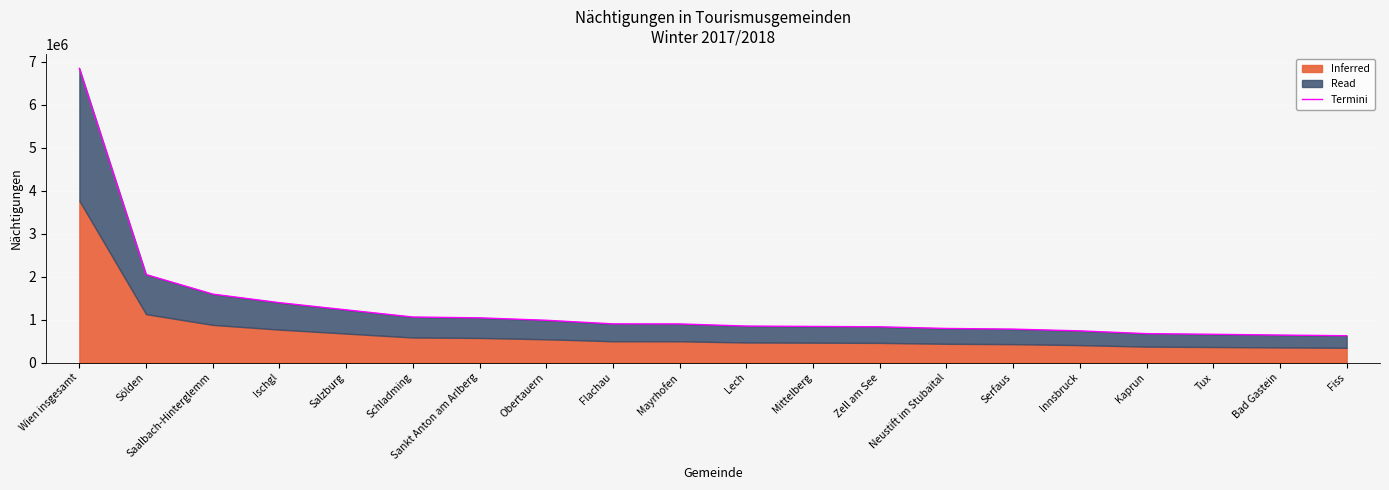

Rank the categories by value from highest to lowest.

Wien insgesamt, Sölden, Saalbach-Hinterglemm, Ischgl, Salzburg, Schladming, Sankt Anton am Arlberg, Obertauern, Flachau, Mayrhofen, Lech, Mittelberg, Zell am See, Neustift im Stubaital, Serfaus, Innsbruck, Kaprun, Tux, Bad Gastein, Fiss